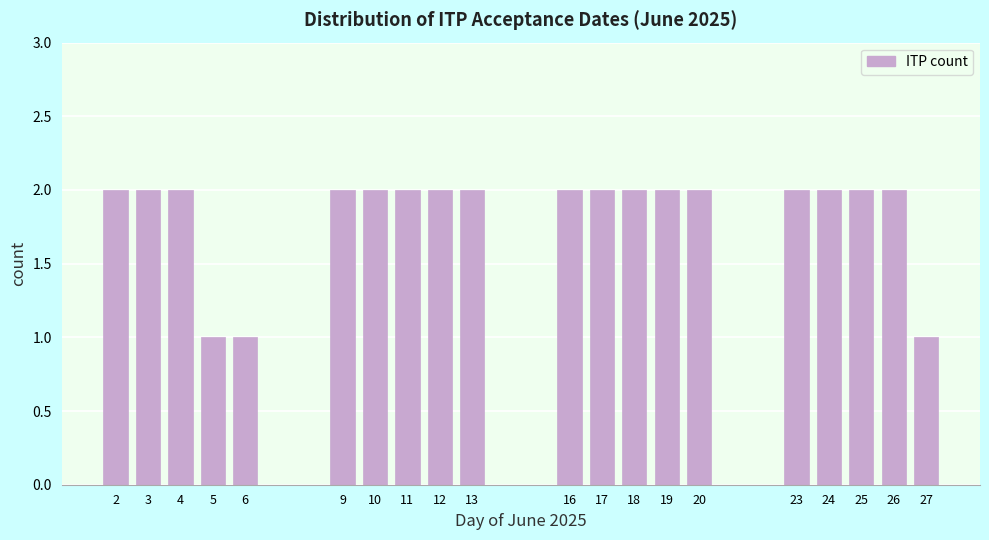

Reading right to left, extract all data points from this chart.

27=1	26=2	25=2	24=2	23=2	20=2	19=2	18=2	17=2	16=2	13=2	12=2	11=2	10=2	9=2	6=1	5=1	4=2	3=2	2=2